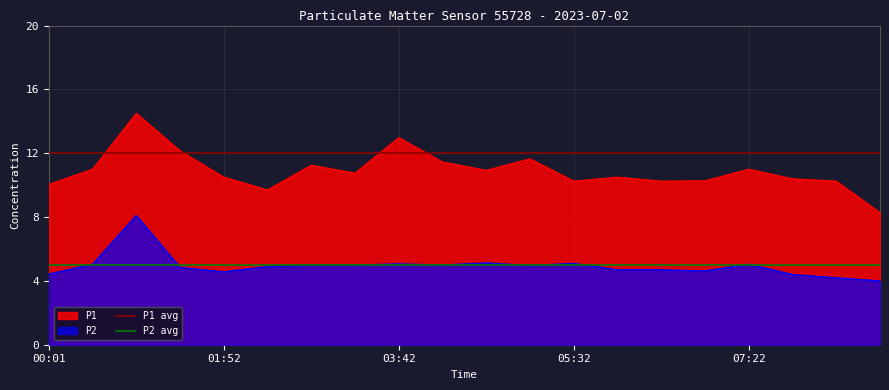

True or false: P1 has a value of 5.1 at 05:32.

False